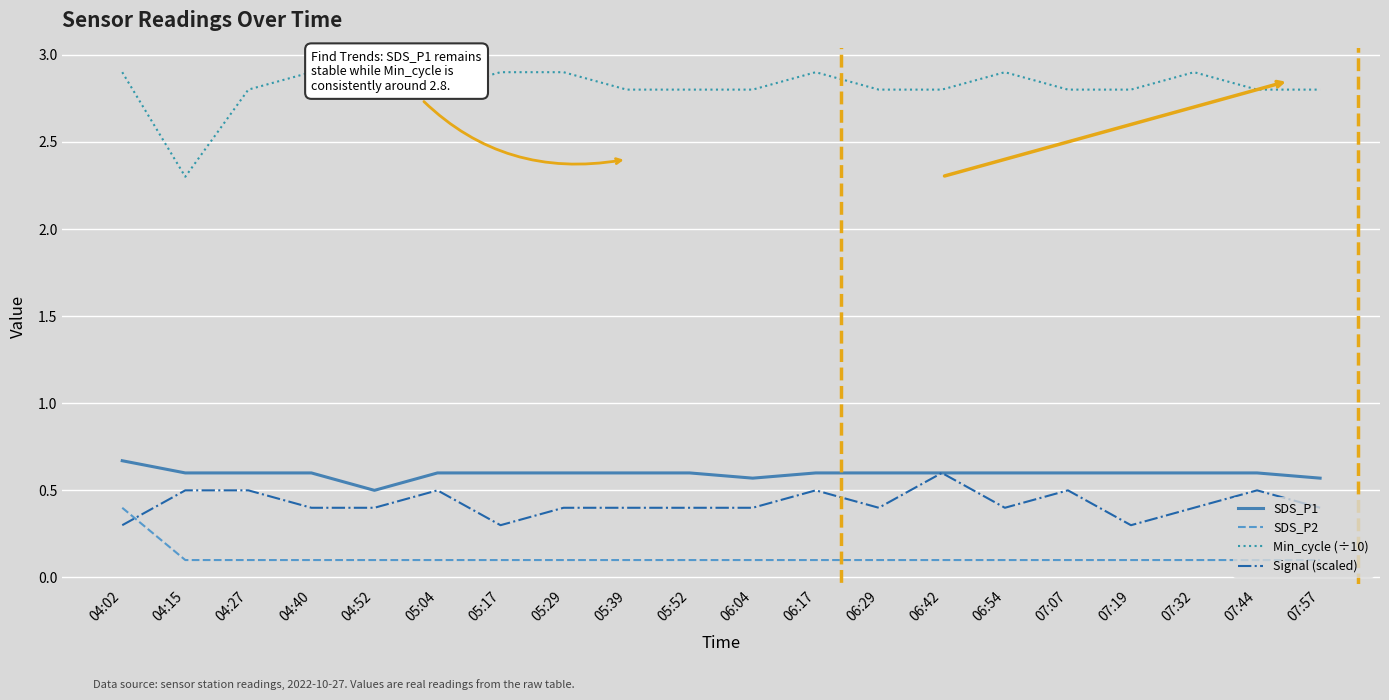

The value of SDS_P1 at 07:07 is 0.6. True or false?

True